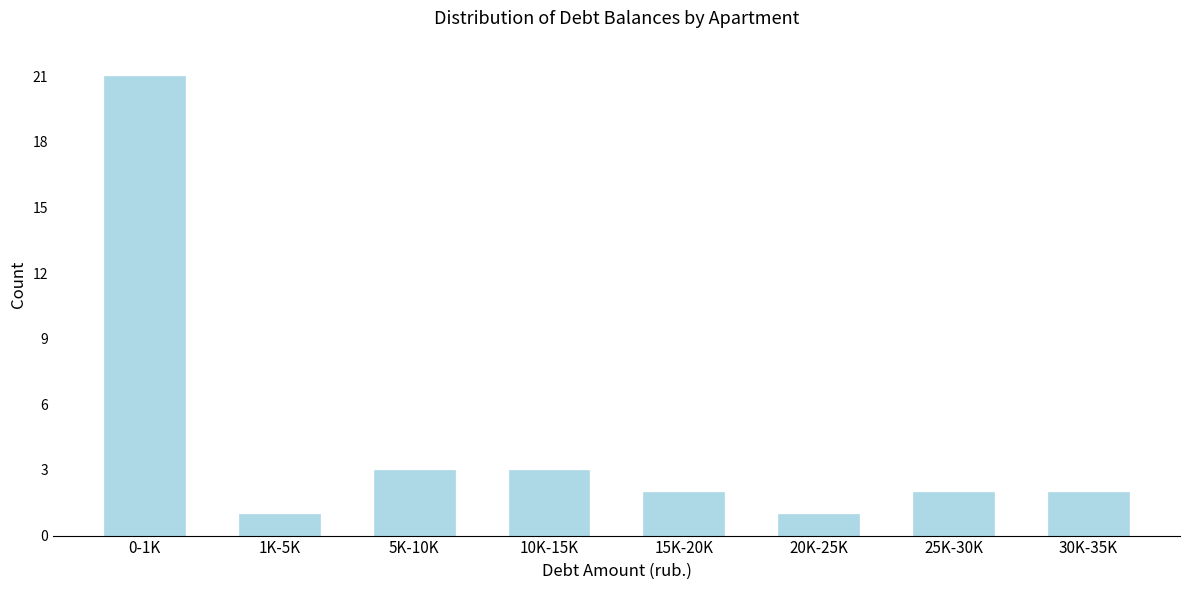

Reading left to right, what are all the values shown in this chart?

21	1	3	3	2	1	2	2